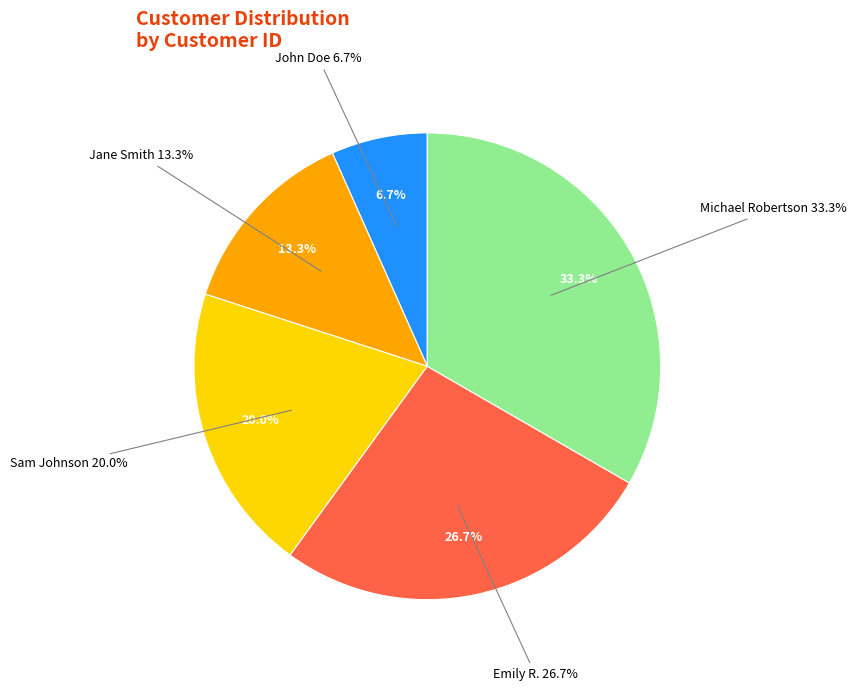

What is the largest slice in the pie chart?

Michael Robertson